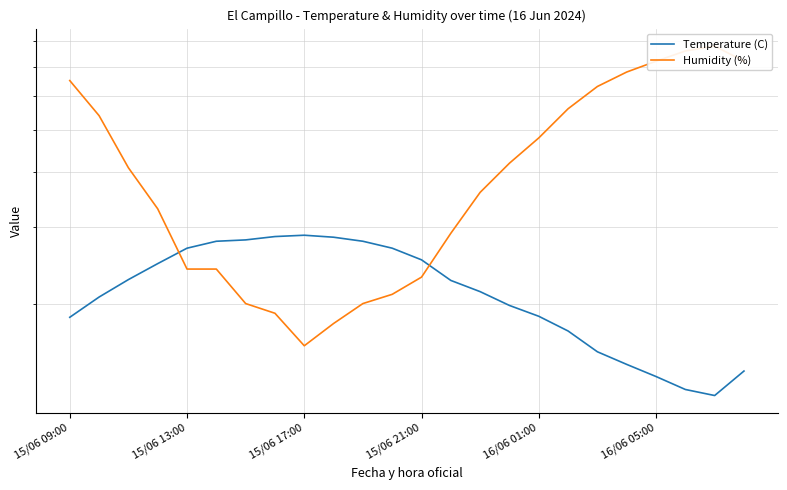

Reading left to right, what are all the values shown in this chart?

Temperature (C): 18.6	20.7	22.7	24.7	26.8	27.8	28.0	28.5	28.7	28.4	27.8	26.8	25.2	22.6	21.3	19.8	18.7	17.3	15.5	14.5	13.6	12.7	12.3	14.0
Humidity (%): 65.0	54.0	41.0	33.0	24.0	24.0	20.0	19.0	16.0	18.0	20.0	21.0	23.0	29.0	36.0	42.0	48.0	56.0	63.0	68.0	72.0	76.0	78.0	72.0